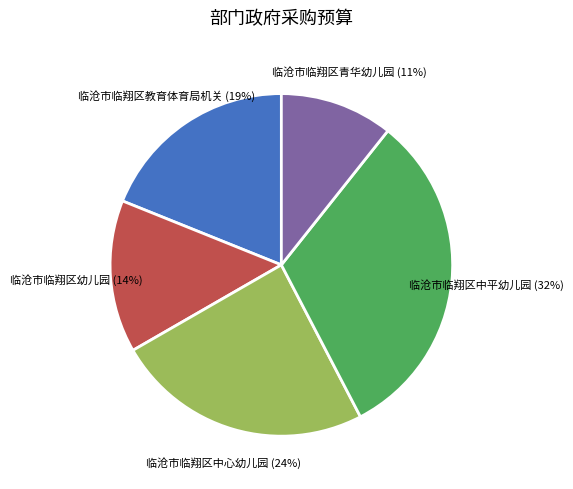

Count the number of slices in the pie.

5